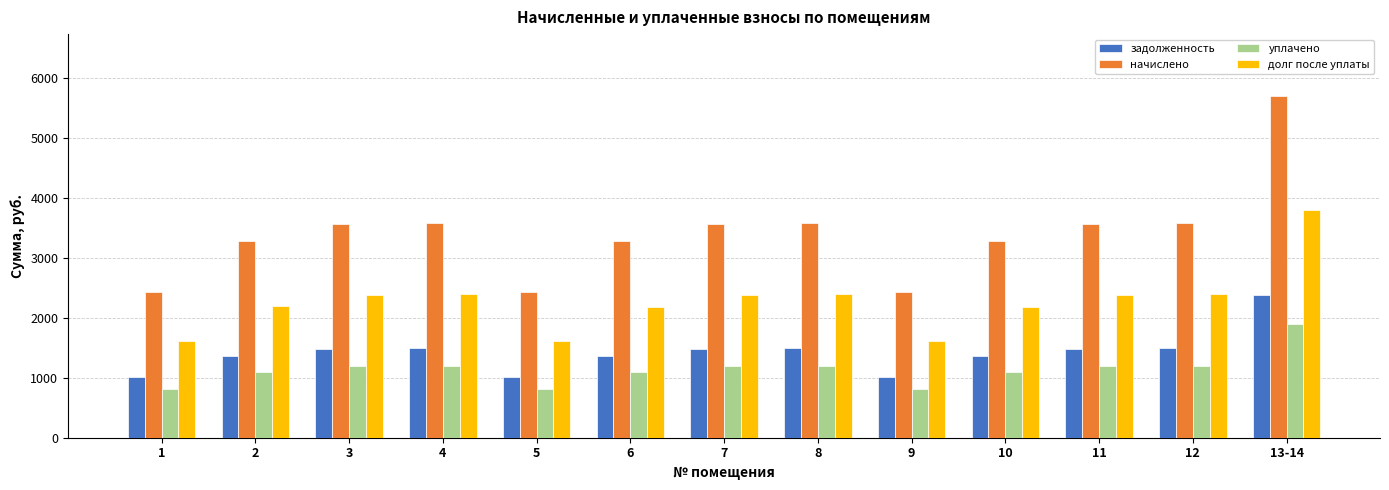

What is the average value of the уплачено series?

1134.9